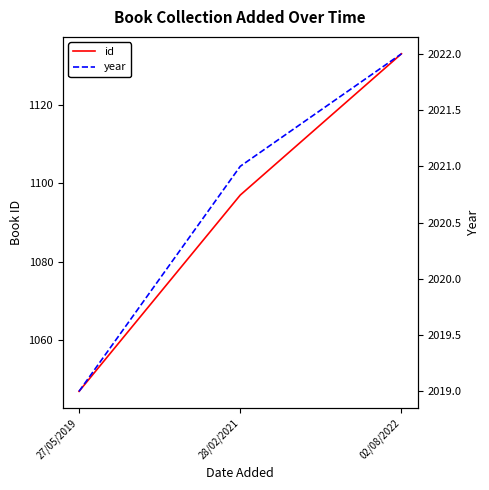

Rank the categories by id value from lowest to highest.

27/05/2019, 28/02/2021, 02/08/2022